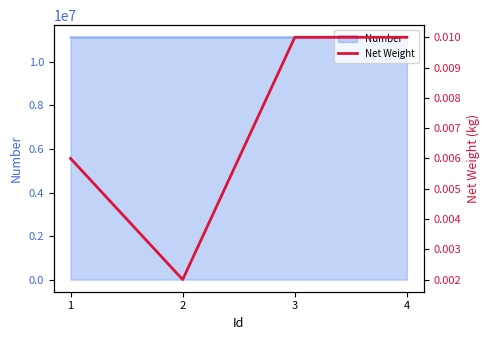

How many lines are shown in the chart?

1